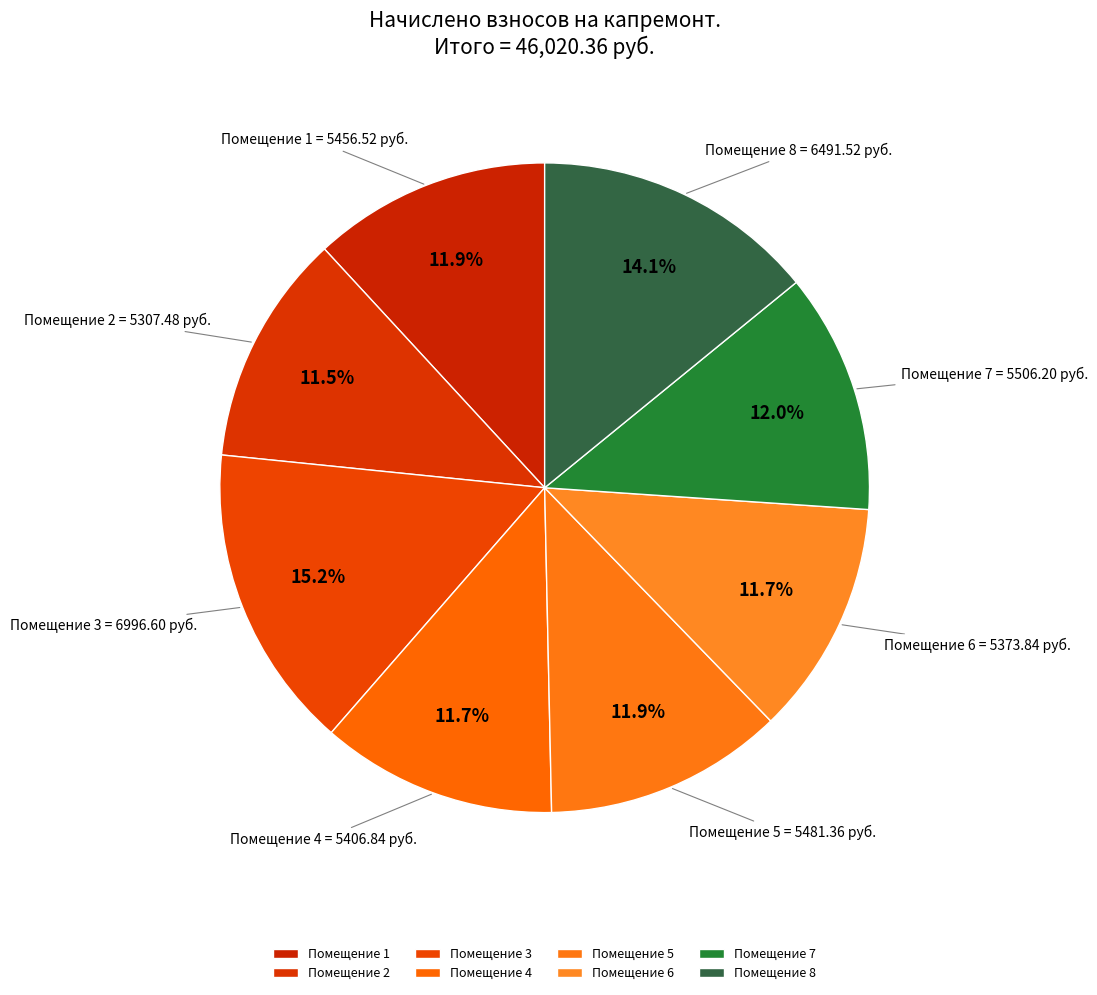

Which category has the biggest portion of the pie?

3